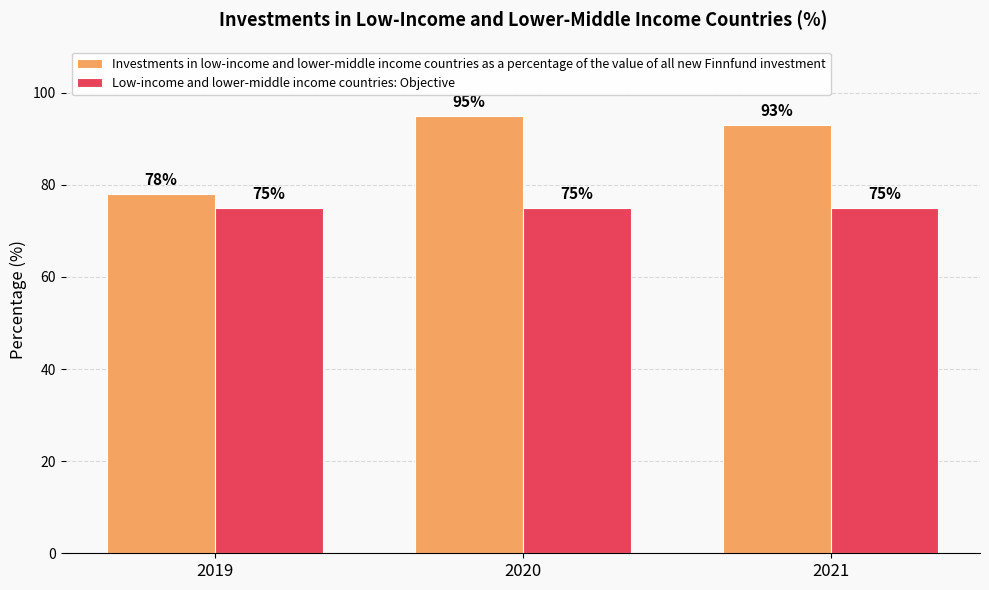

What are all the series names shown in the legend?

Investments in low-income and lower-middle income countries as a percentage of the value of all new Finnfund investment, Low-income and lower-middle income countries: Objective